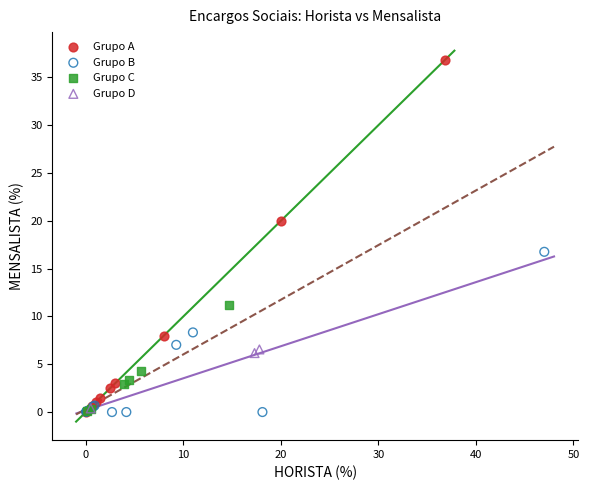

Which series contains the highest Y value?

Grupo A